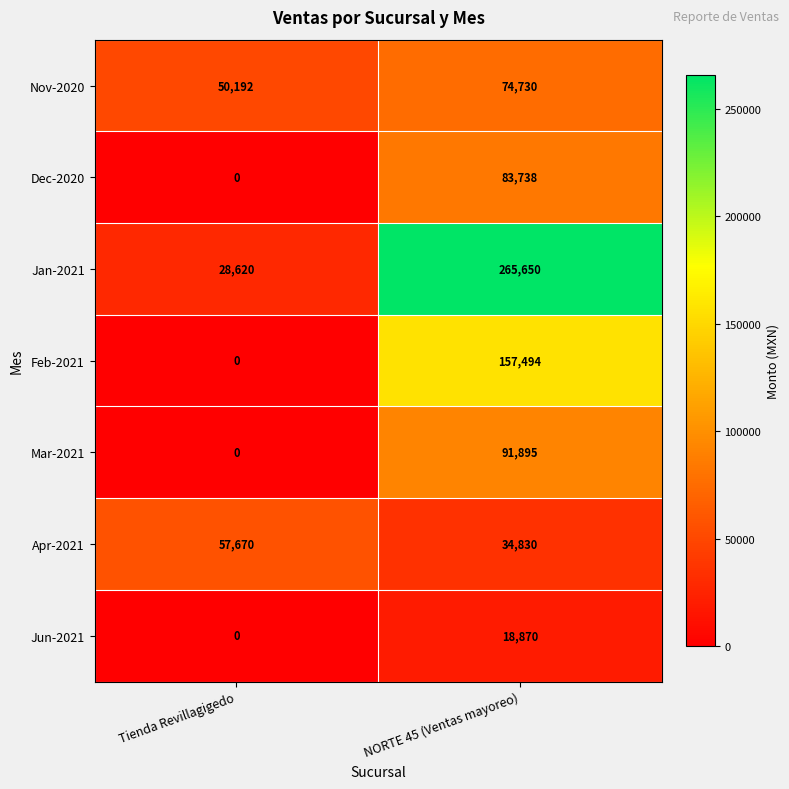

Which series has the widest spread of values?

Jan-2021